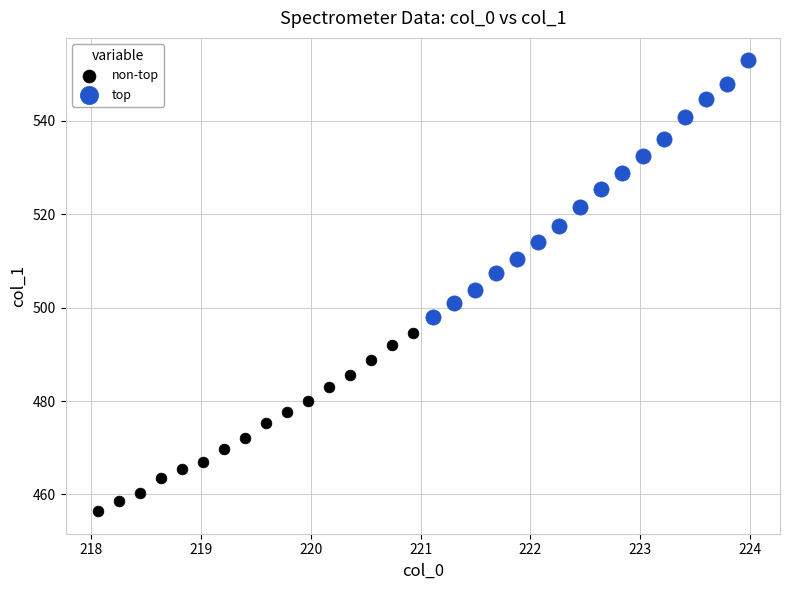

Which series contains the lowest Y value?

non-top